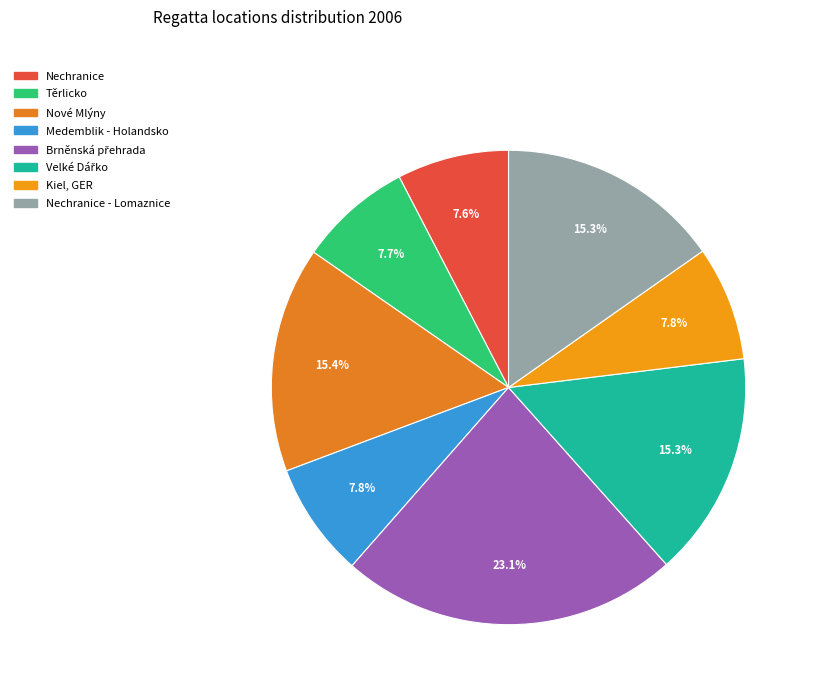

What is the smallest slice in the pie chart?

Nechranice